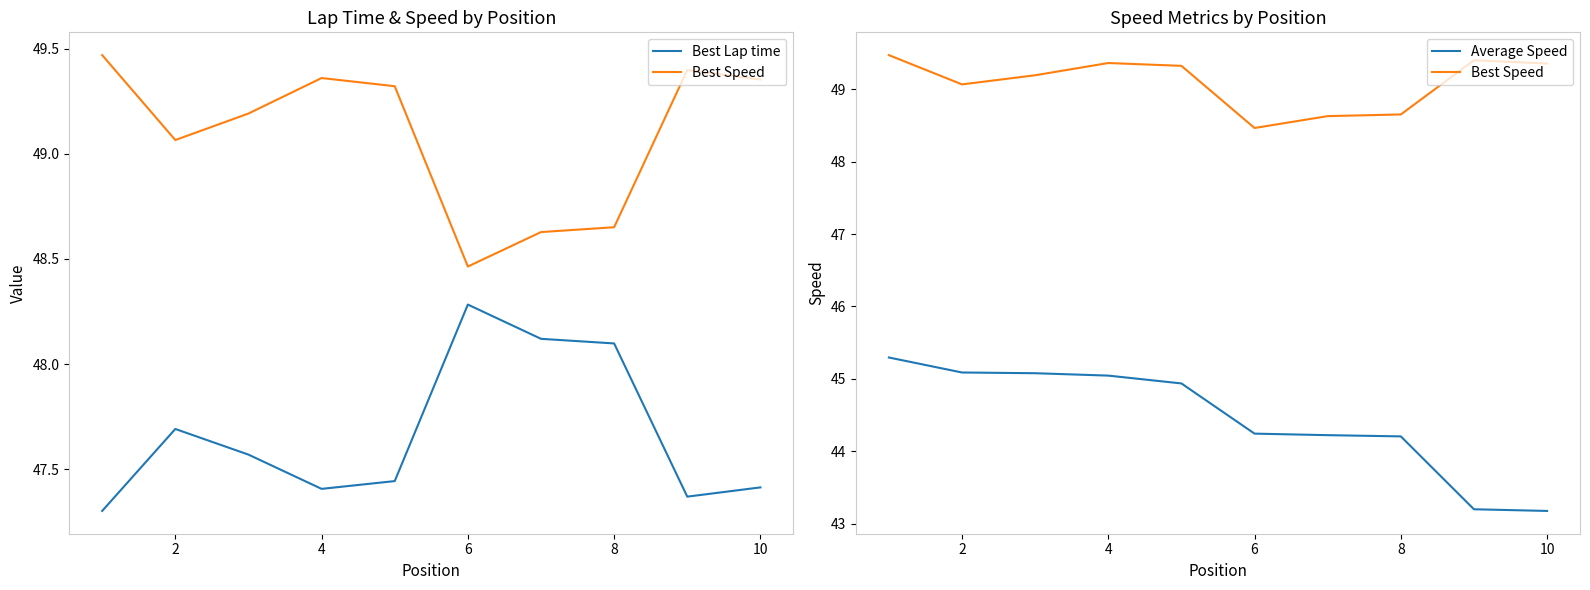

True or false: Average Speed and Best Speed cross at least once.

False